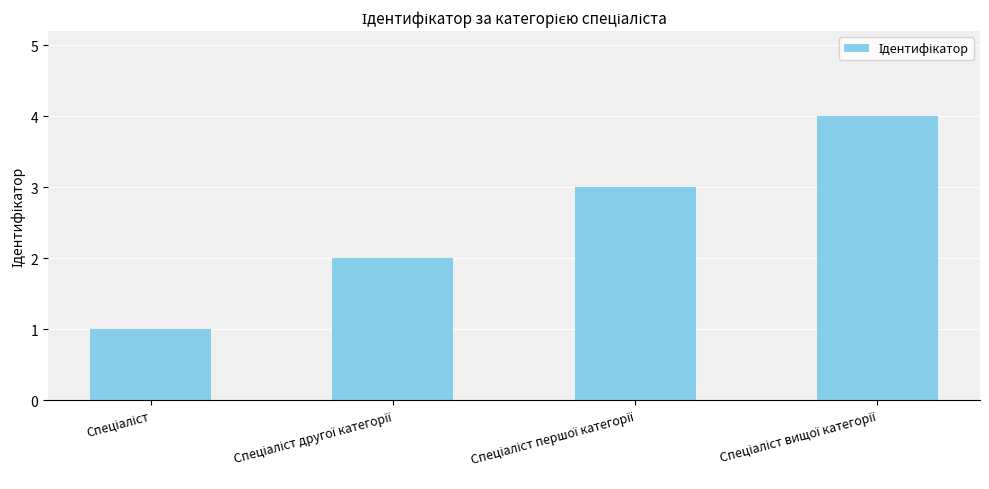

What is the difference between the maximum and minimum values?

3